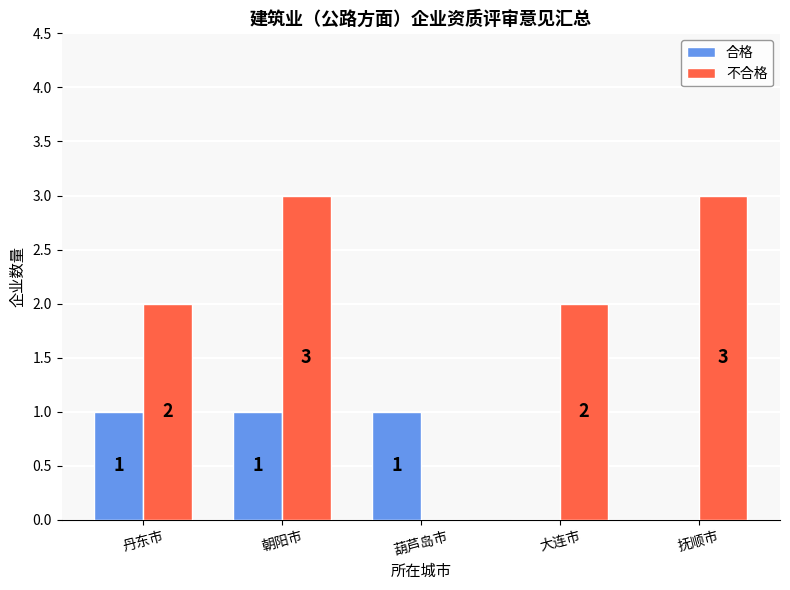

Are the bars grouped side by side (vs. stacked)?

Yes